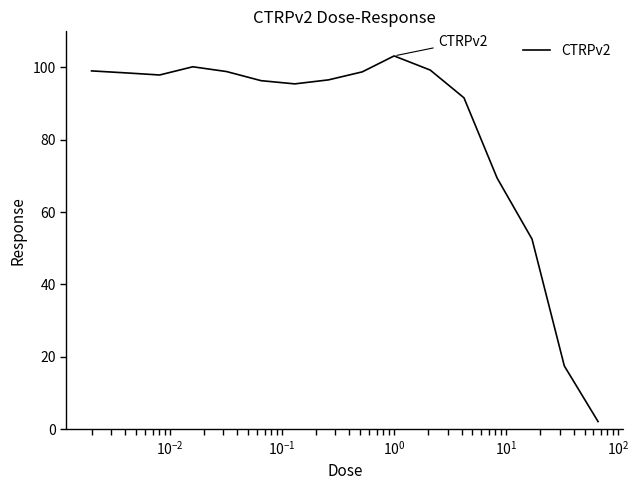

What is the greatest value displayed?

103.2